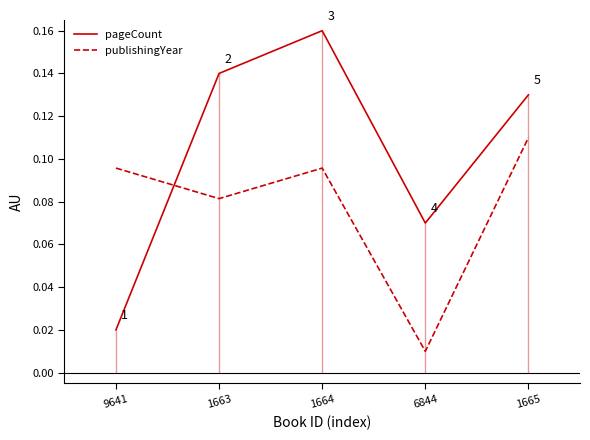

What is the total value across all series at 9641?

0.1